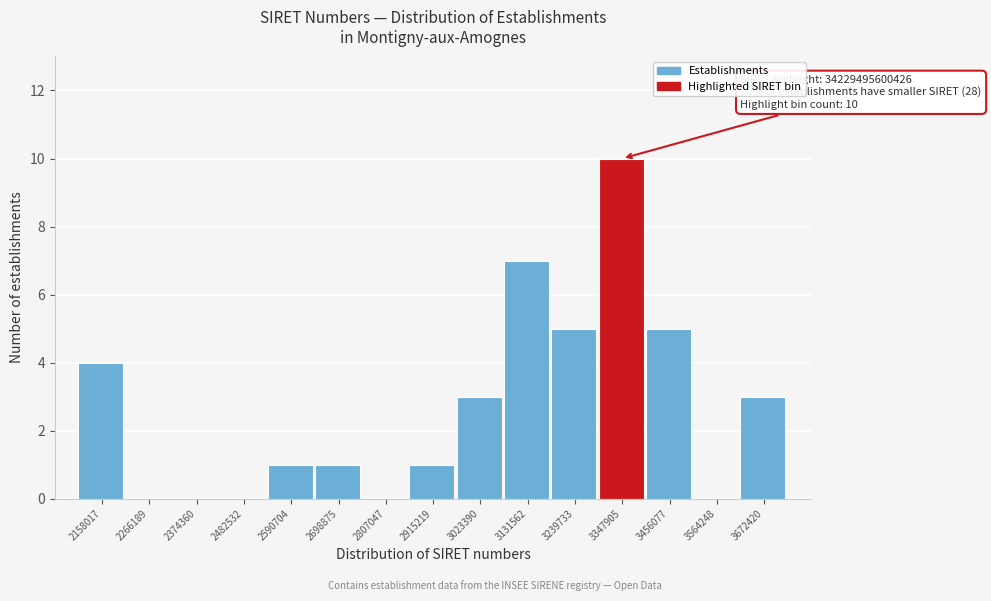

Reading right to left, list all the values displayed in this chart.

3672420=3	3564248=0	3456077=5	3347905=10	3239733=5	3131562=7	3023390=3	2915219=1	2807047=0	2698875=1	2590704=1	2482532=0	2374360=0	2266189=0	2158017=4